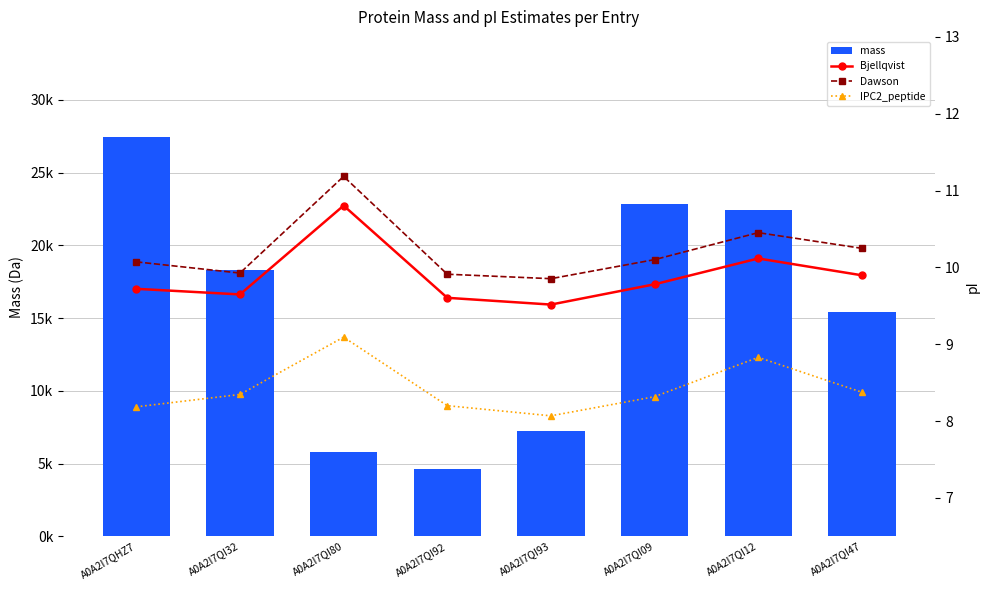

At which label is mass closest to 16048?

A0A2I7QI47